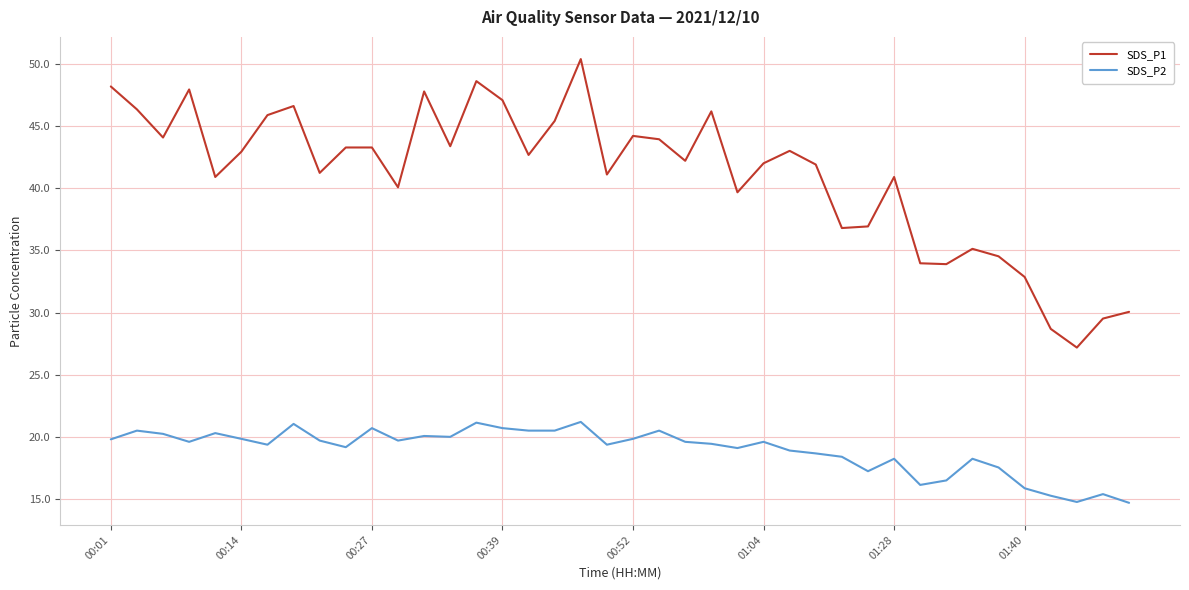

What is the difference between the maximum and minimum values in the SDS_P2 series?

6.5